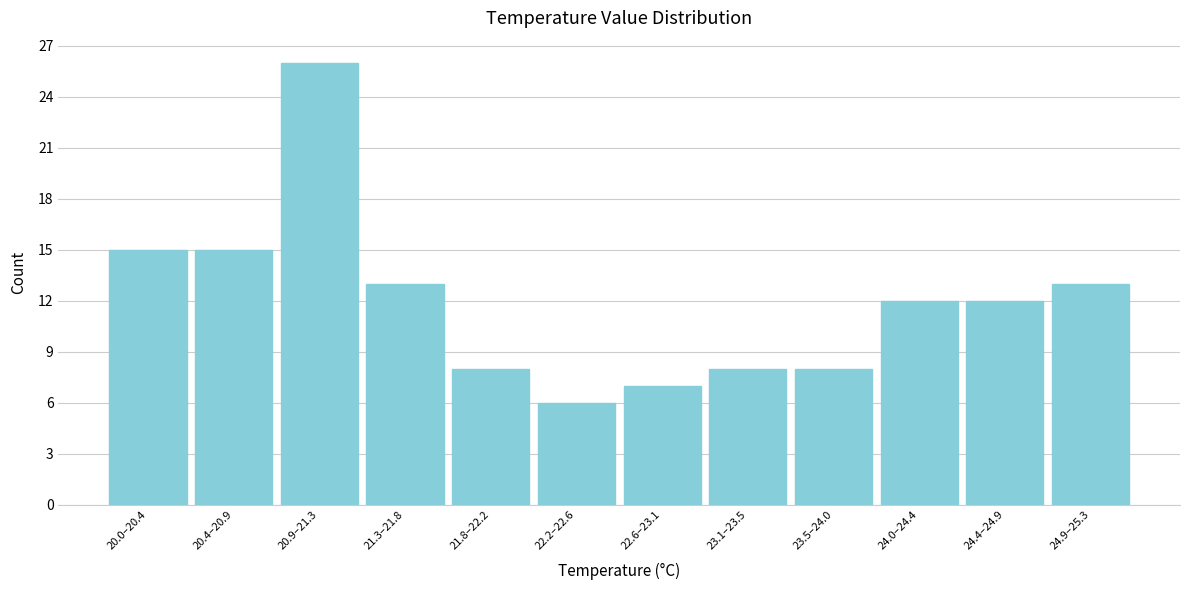

Reading right to left, extract all data points from this chart.

13	12	12	8	8	7	6	8	13	26	15	15